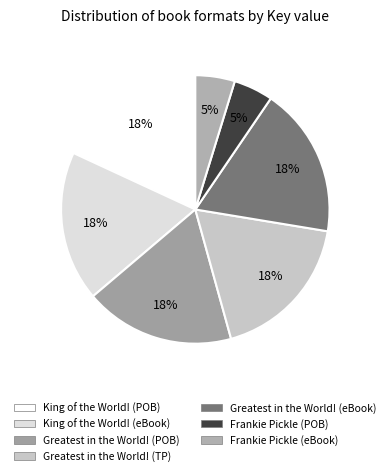

To the nearest percent, what is the difference between the largest and smallest slice percentages?

13%